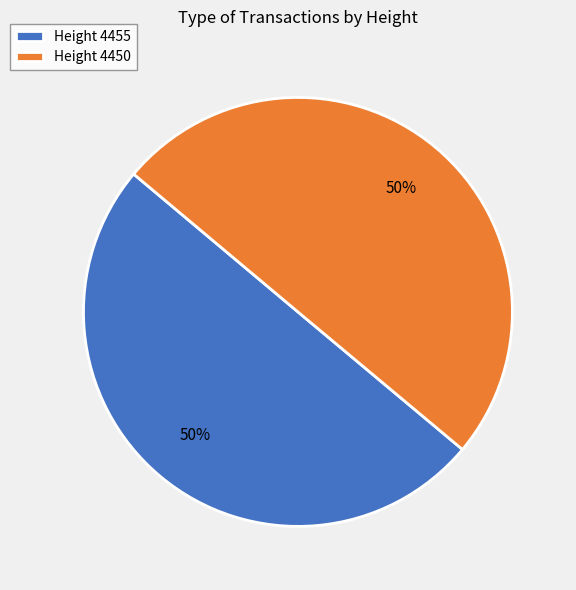

To the nearest percent, what portion does Height 4450 represent?

50%